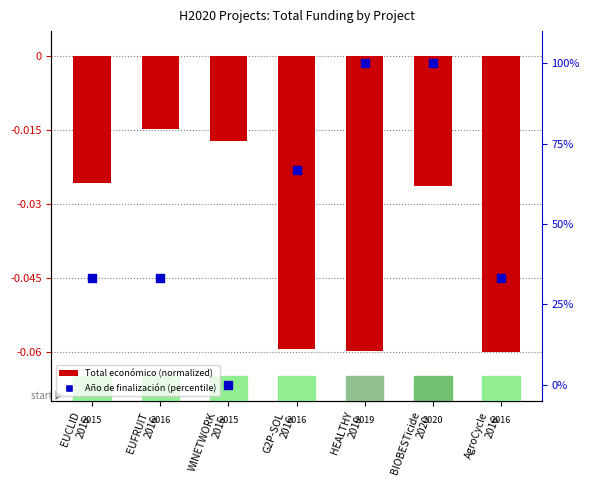

What is the total value across all series at AgroCycle
2016?

33.3